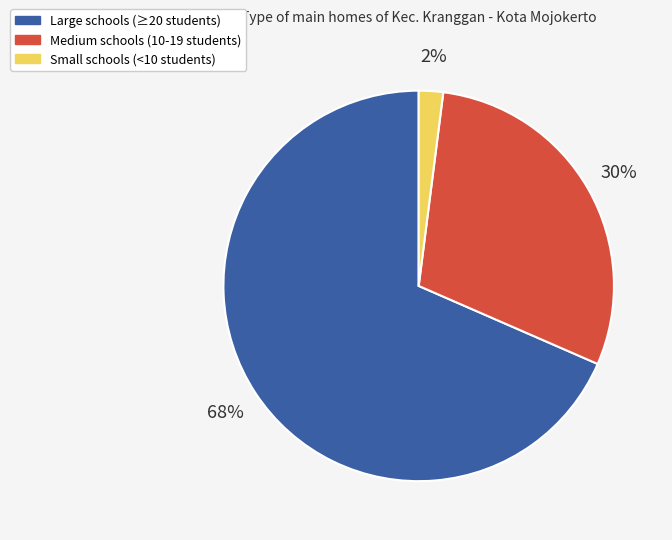

Is there a majority slice in this chart?

Yes